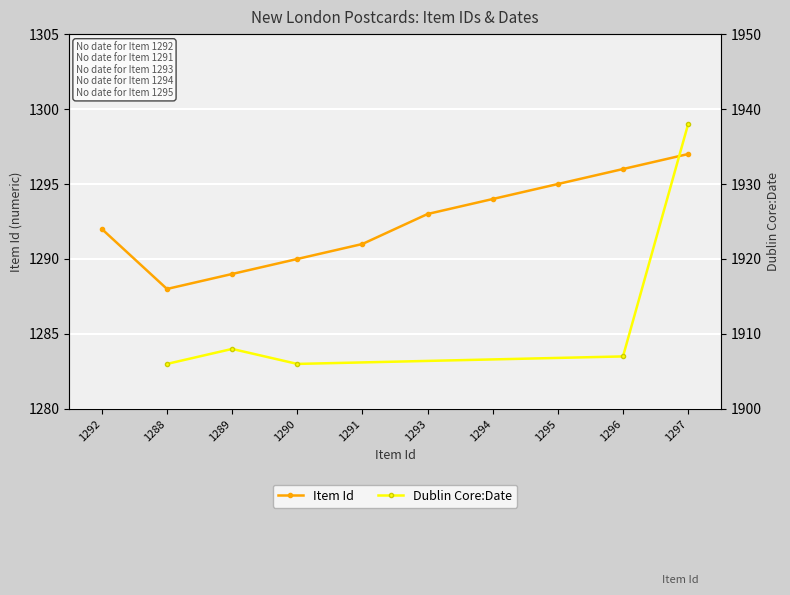

Reading left to right, extract all data points from this chart.

1292=1292	1288=1288	1289=1289	1290=1290	1291=1291	1293=1293	1294=1294	1295=1295	1296=1296	1297=1297